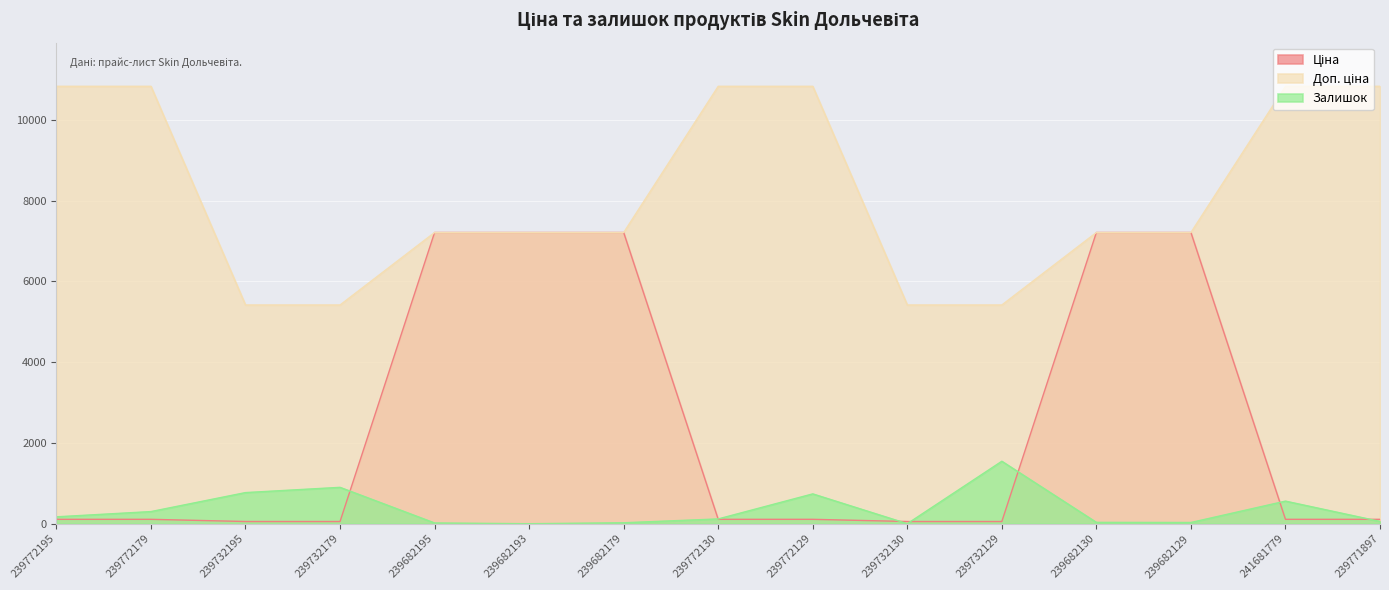

What is the difference between the highest and lowest values at 239732129?

5359.9